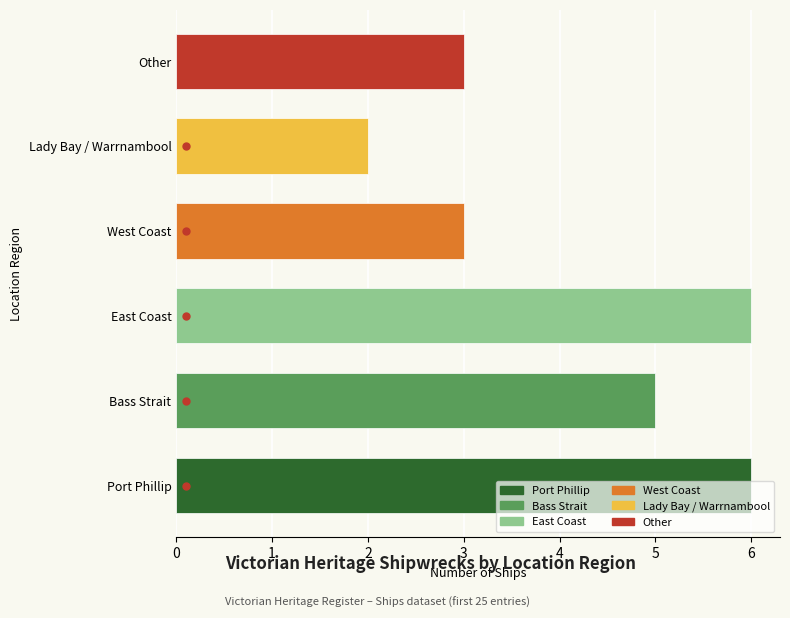

What is the difference between the maximum and second lowest values?

3